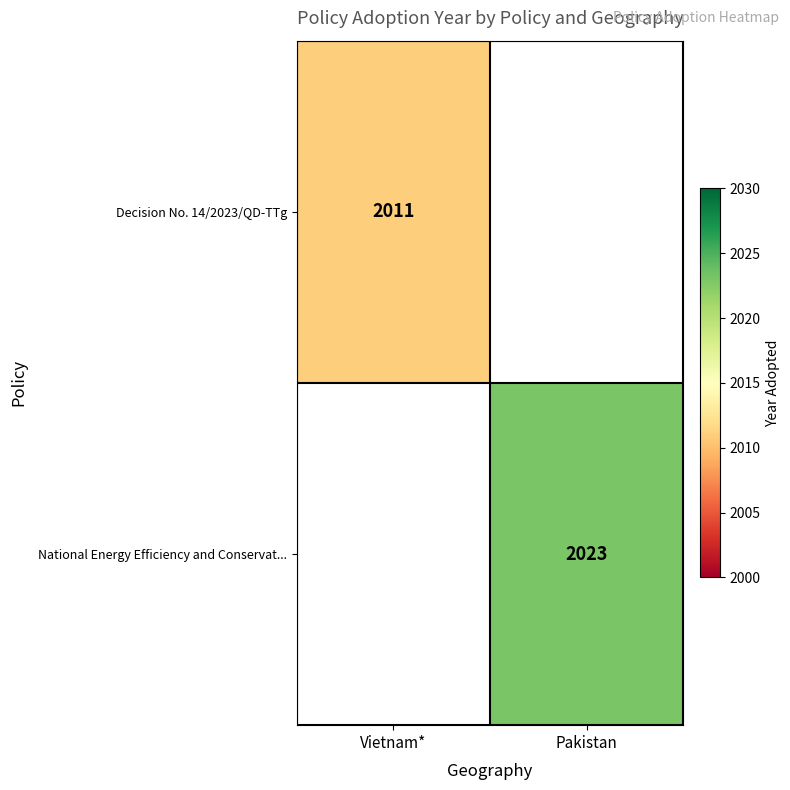

The National Energy Efficiency and Conservat... series shows 3628 at Pakistan. True or false?

False